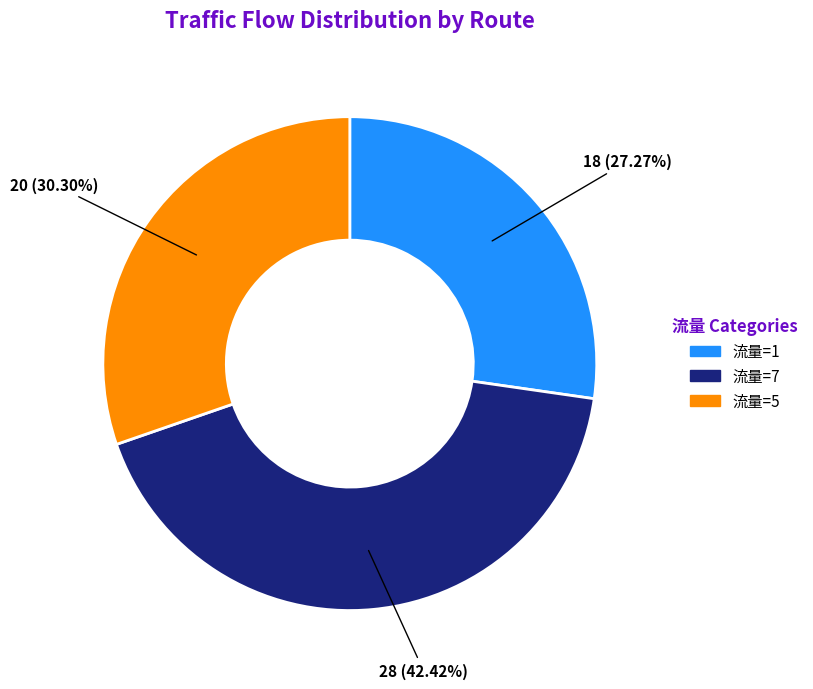

How many slices are in this pie chart?

3